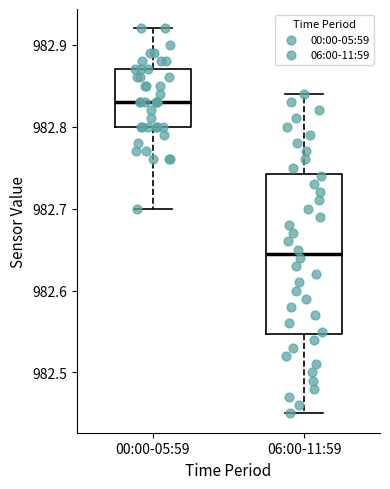

Where is the lower edge of the box for 00:00-05:59 on the y-axis? The values are not printed on the chart, so give them approximately, as read against the axis.

982.80